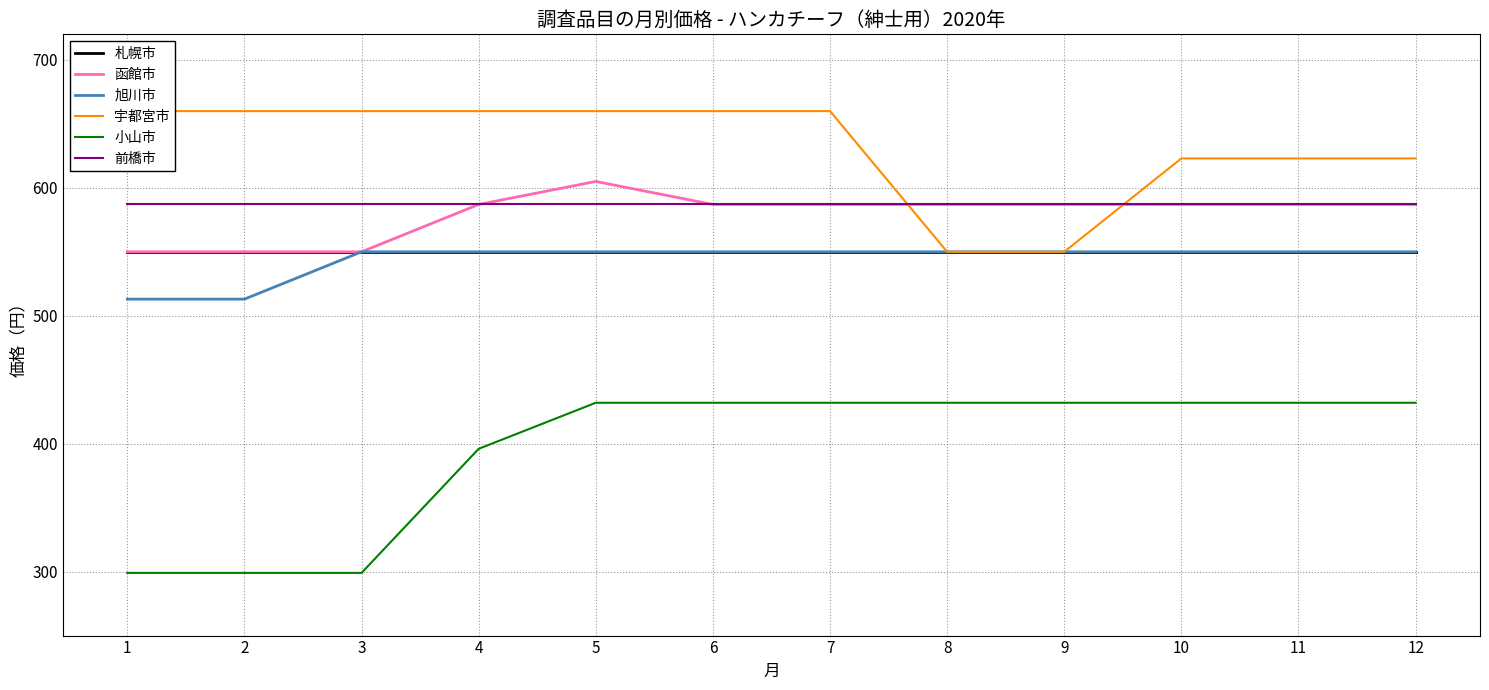

List the labels in order of 札幌市 value, smallest first.

1, 2, 3, 4, 5, 6, 7, 8, 9, 10, 11, 12